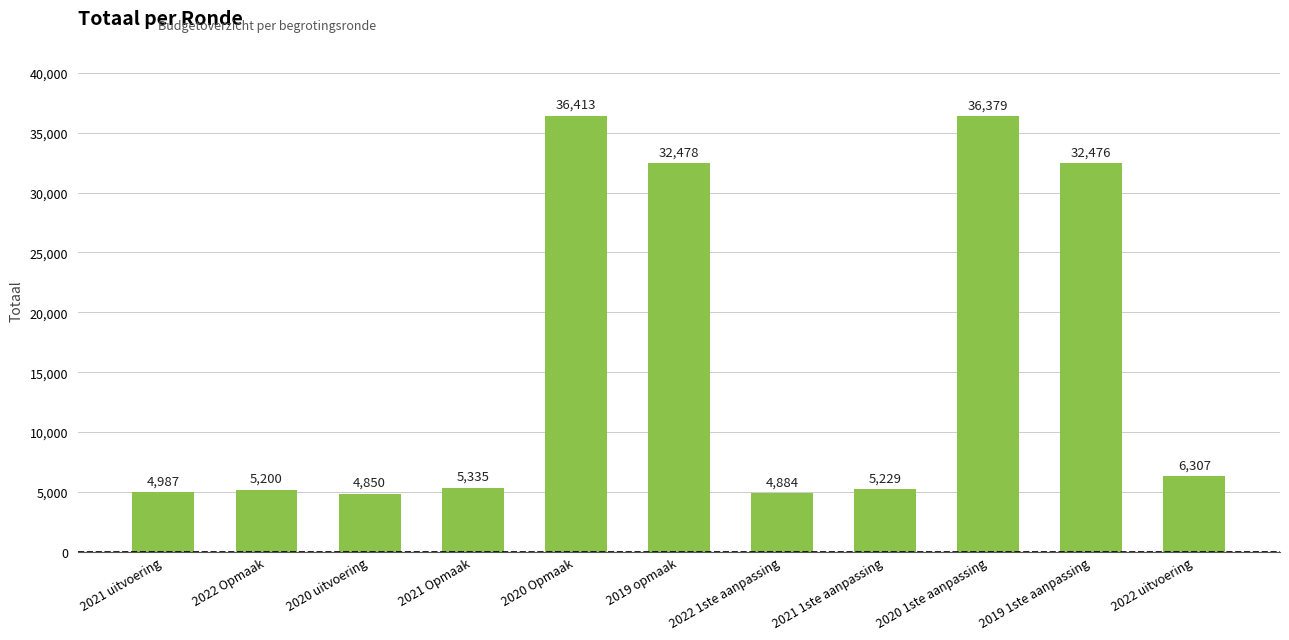

List the labels in order of value, largest first.

2020 Opmaak, 2020 1ste aanpassing, 2019 opmaak, 2019 1ste aanpassing, 2022 uitvoering, 2021 Opmaak, 2021 1ste aanpassing, 2022 Opmaak, 2021 uitvoering, 2022 1ste aanpassing, 2020 uitvoering